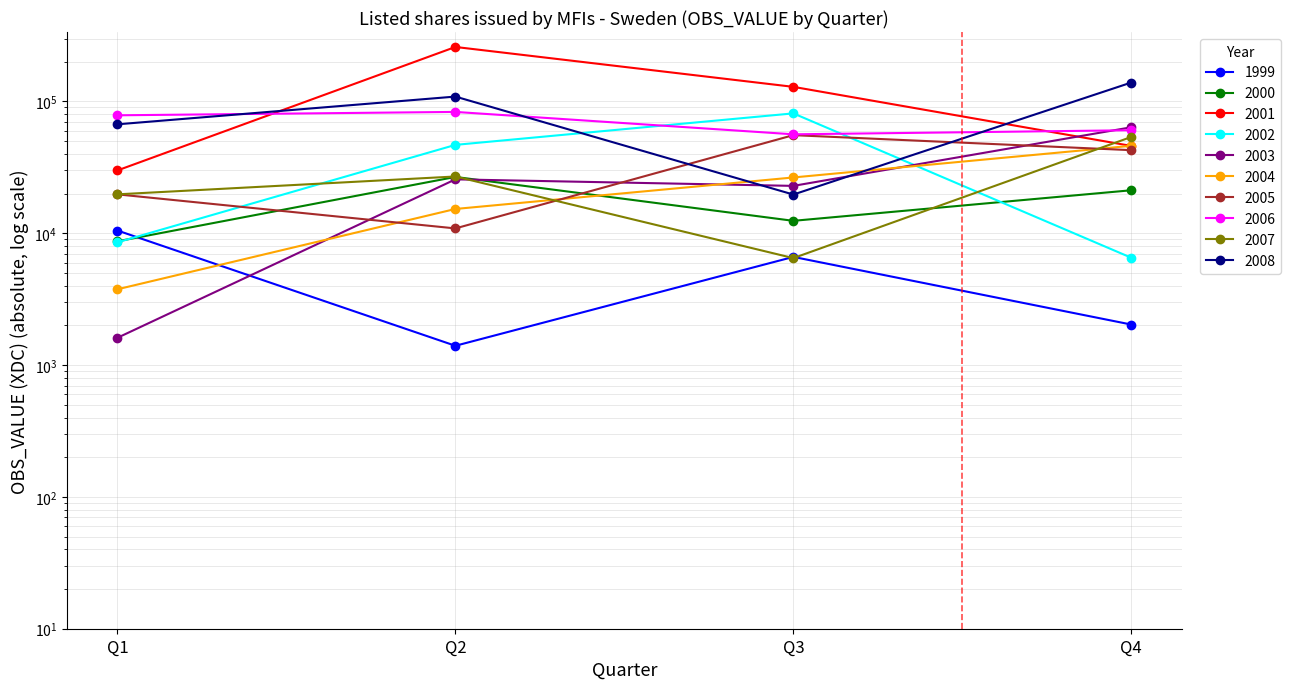

Where do 2004 and 2002 first cross each other?

Q3 and Q4